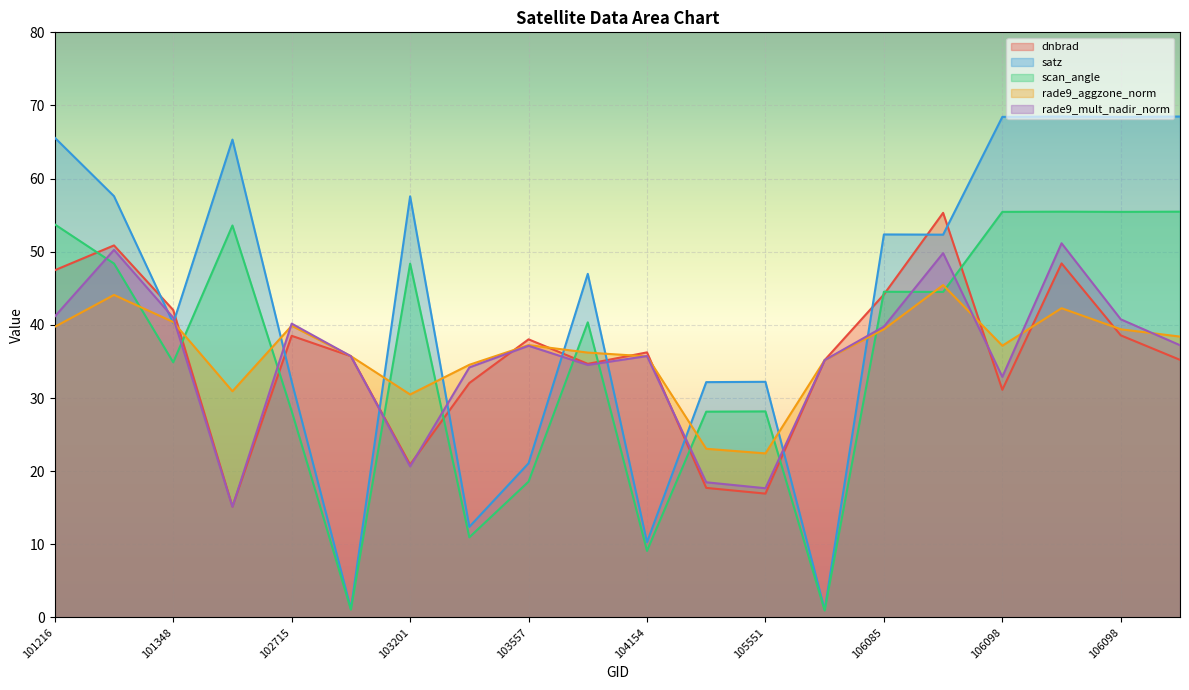

Reading right to left, list all the values displayed in this chart.

dnbrad: 35.2	38.6	48.4	31.1	55.3	44.2	35.2	16.9	17.7	36.2	34.7	38.0	32.1	20.9	35.7	38.5	15.2	42.0	50.9	47.5
satz: 68.5	68.4	68.5	68.4	52.3	52.4	1.1	32.2	32.2	10.3	47.0	21.1	12.4	57.6	1.2	32.3	65.3	40.2	57.6	65.6
scan_angle: 55.5	55.5	55.5	55.5	44.5	44.5	1.0	28.2	28.1	9.1	40.4	18.6	11.0	48.4	1.1	28.2	53.6	34.9	48.4	53.7
rade9_aggzone_norm: 38.4	39.4	42.3	37.2	45.4	39.4	35.2	22.4	23.1	35.7	36.2	37.2	34.5	30.5	35.7	39.9	30.9	40.4	44.1	39.7
rade9_mult_nadir_norm: 37.2	40.8	51.2	32.9	49.8	39.8	35.2	17.7	18.5	35.7	34.5	37.1	34.2	20.7	35.7	40.2	15.1	41.0	50.3	41.2